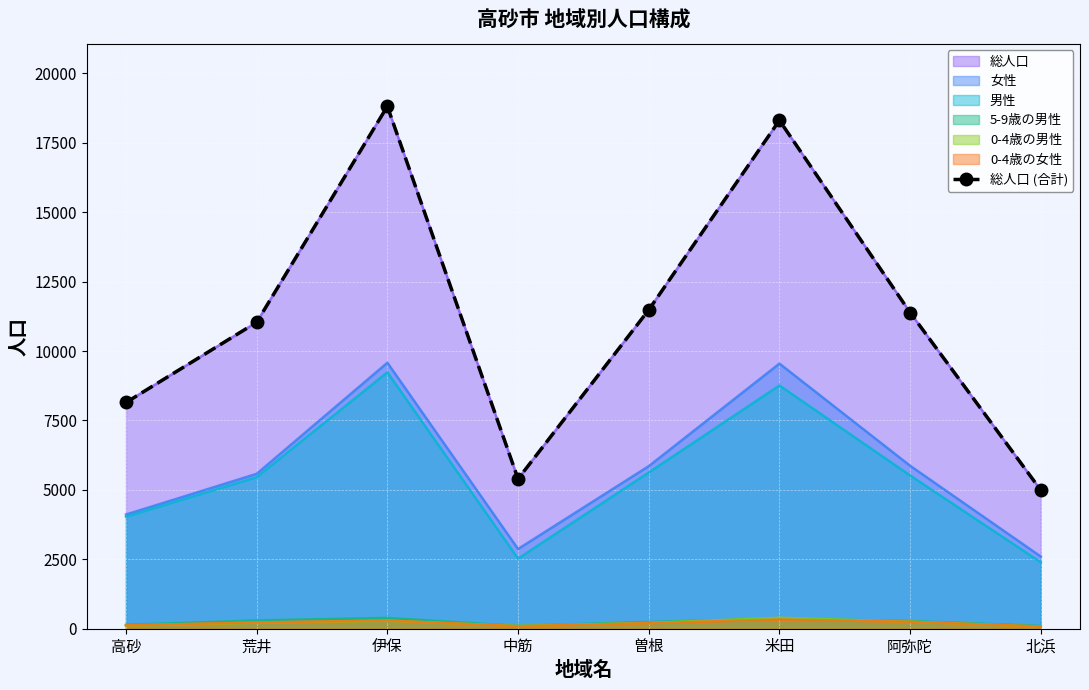

True or false: there are more than 0 points higher than both neighbors.

True